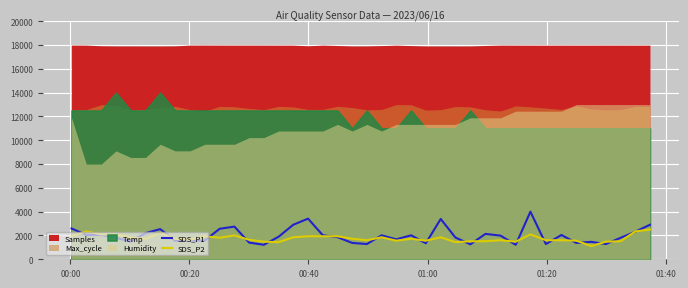

What is the highest value of the SDS_P2 series?

2500.0